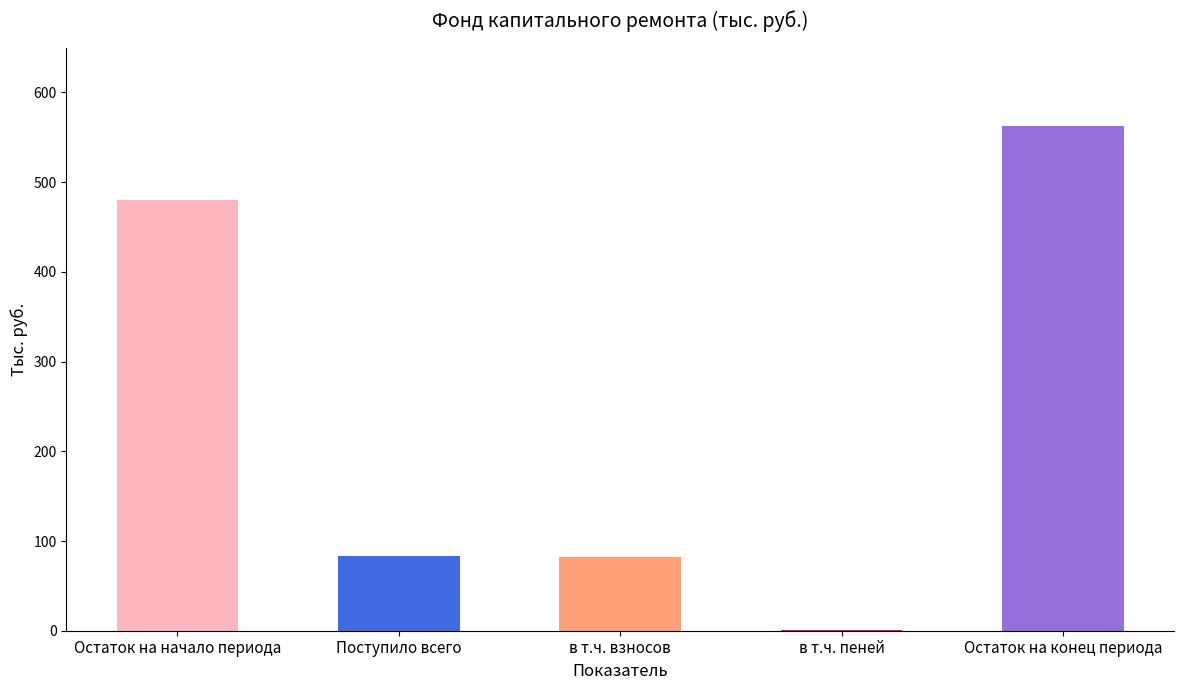

Are the bars horizontal?

No